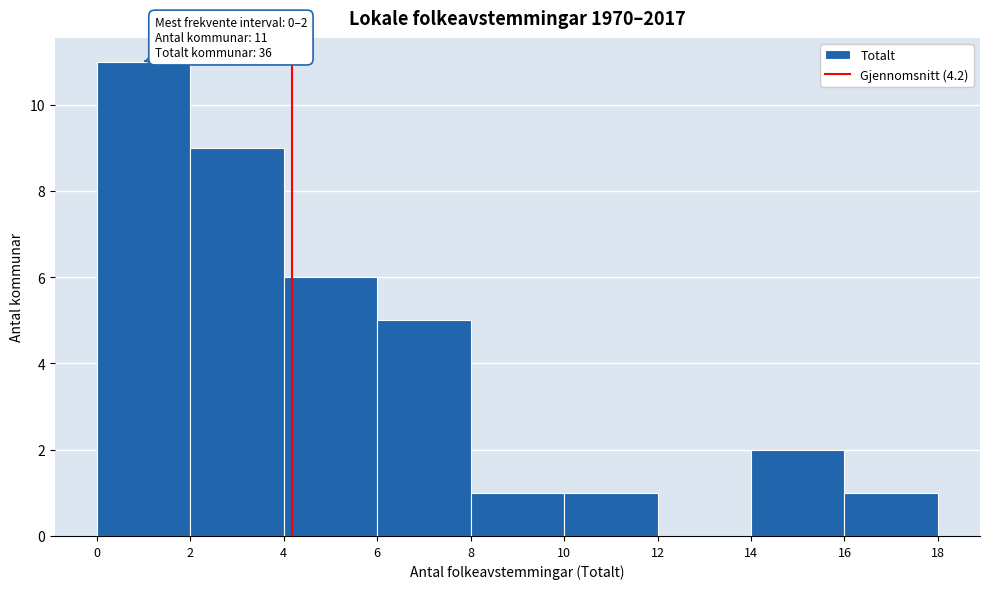

Over which range of the x-axis is the bar tallest?

0 to 2